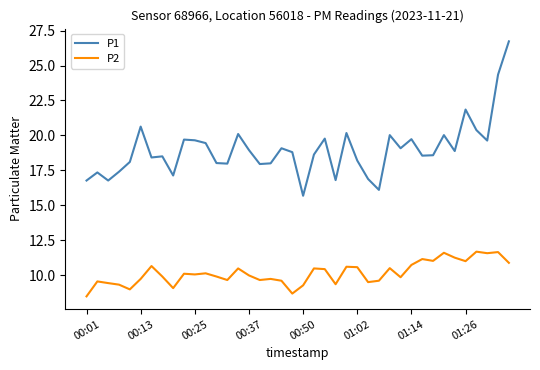

True or false: P2 and P1 intersect in this chart.

False